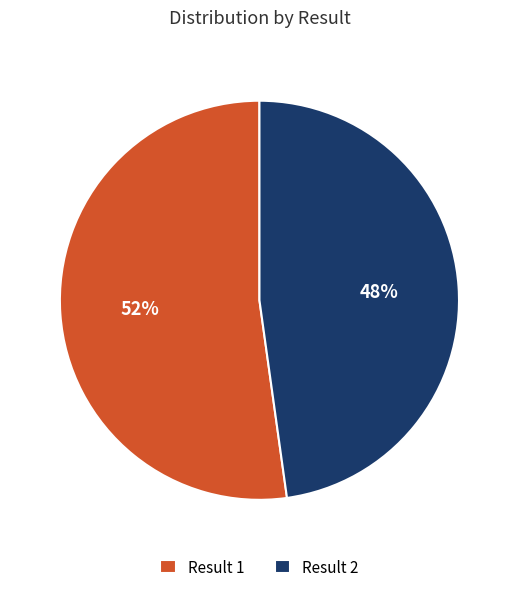

The Result 2 slice represents 56% of the pie. True or false?

False